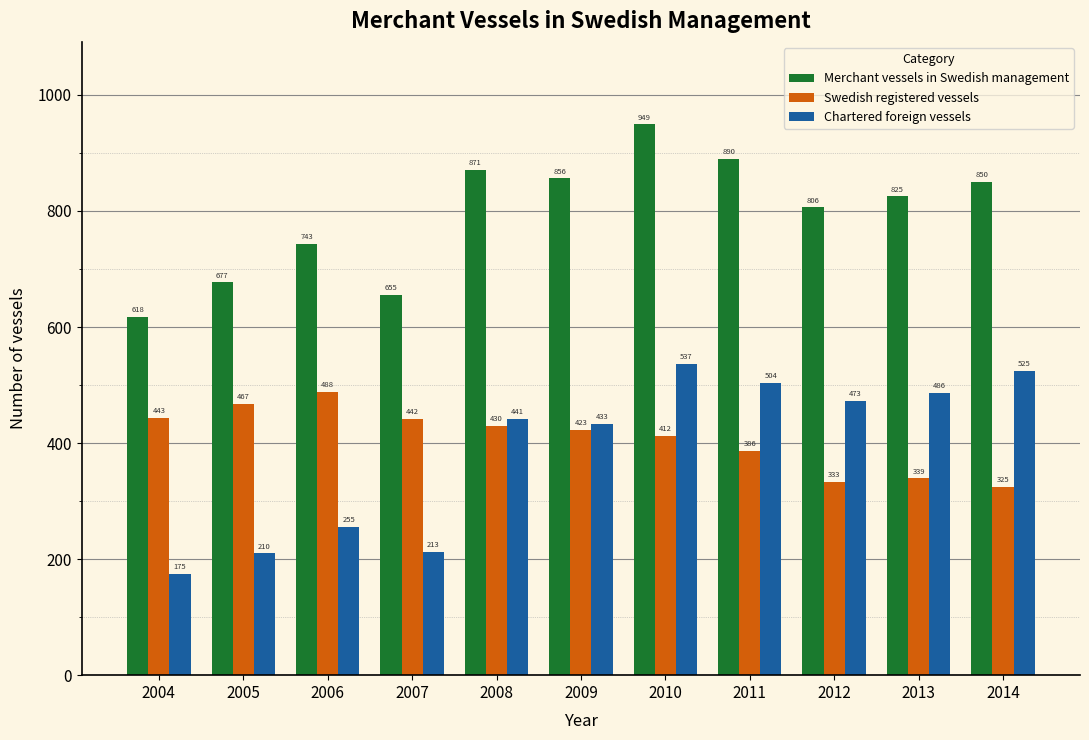

Reading left to right, what are all the values shown in this chart?

Merchant vessels in Swedish management: 618	677	743	655	871	856	949	890	806	825	850
Swedish registered vessels: 443	467	488	442	430	423	412	386	333	339	325
Chartered foreign vessels: 175	210	255	213	441	433	537	504	473	486	525